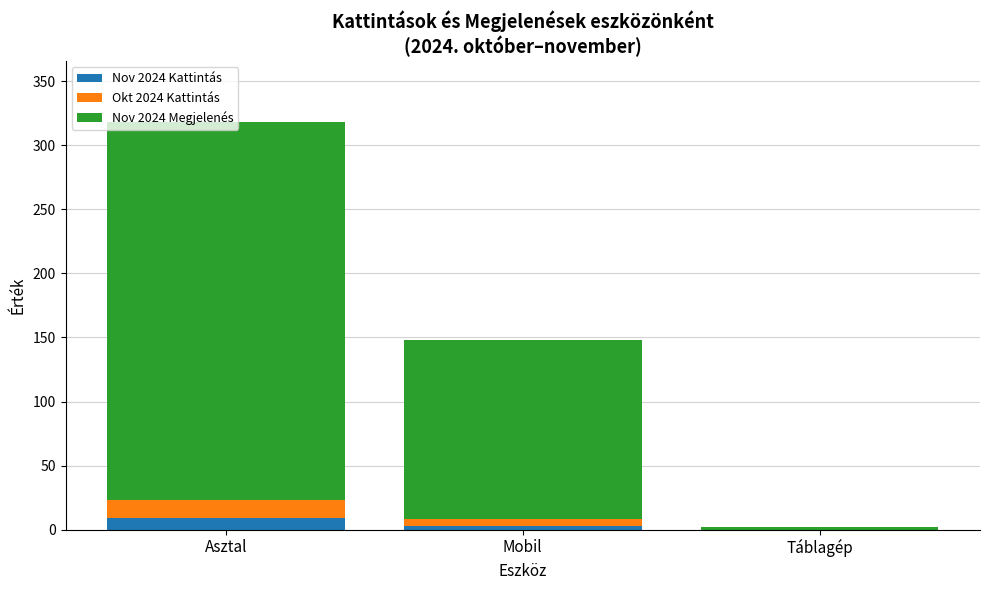

Are the bars grouped side by side (vs. stacked)?

No